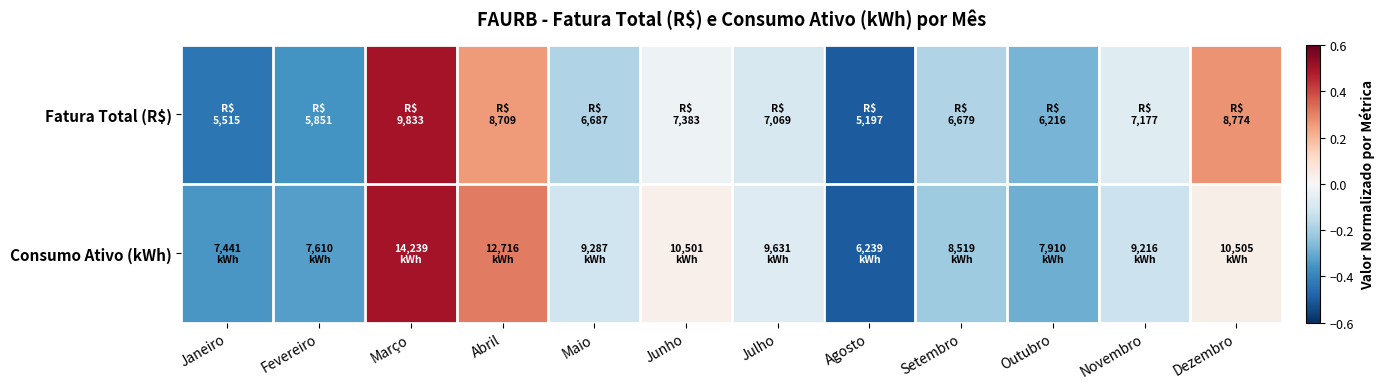

At how many categories does at least one series exceed 0?

4